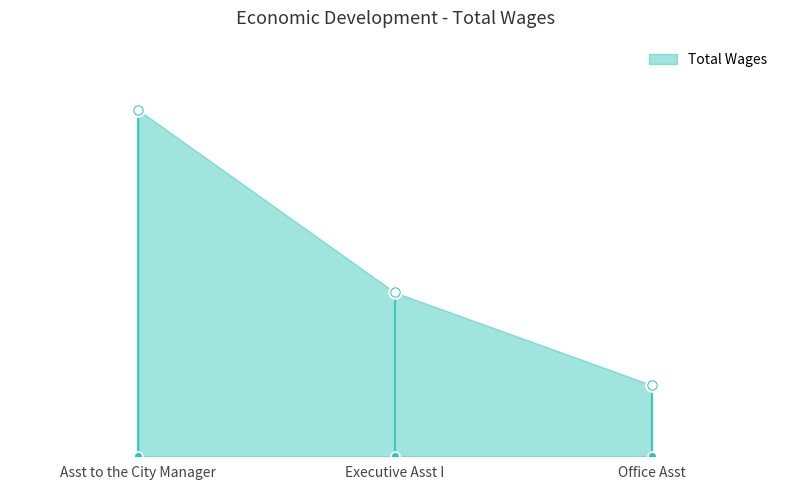

Approximately how many times larger is the value at Executive Asst I compared to Office Asst?

2.3